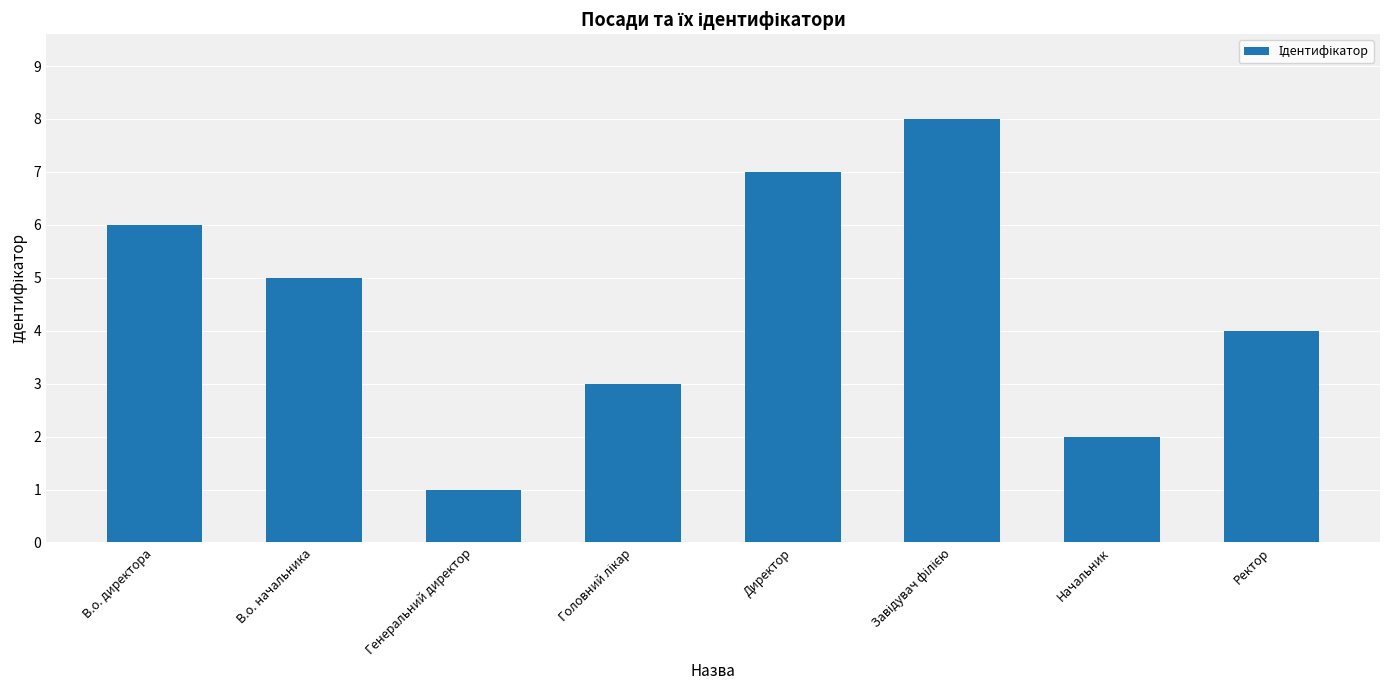

Count the number of categories in the chart.

8